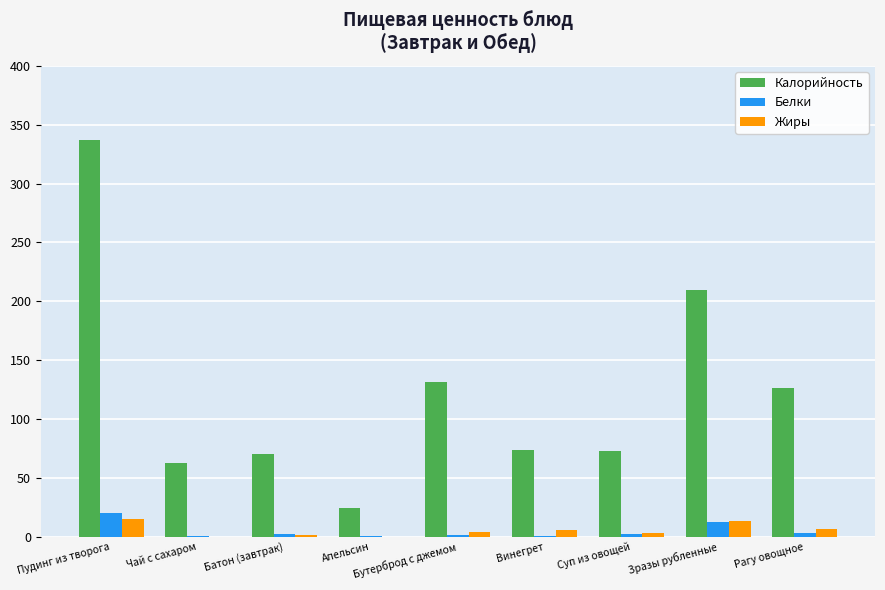

Where is Калорийность nearest to the value 180?

Зразы рубленные